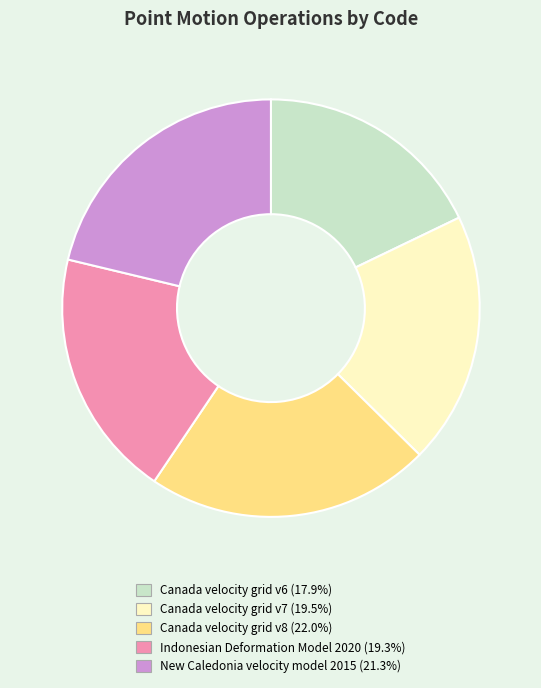

Count the number of slices in the pie.

5